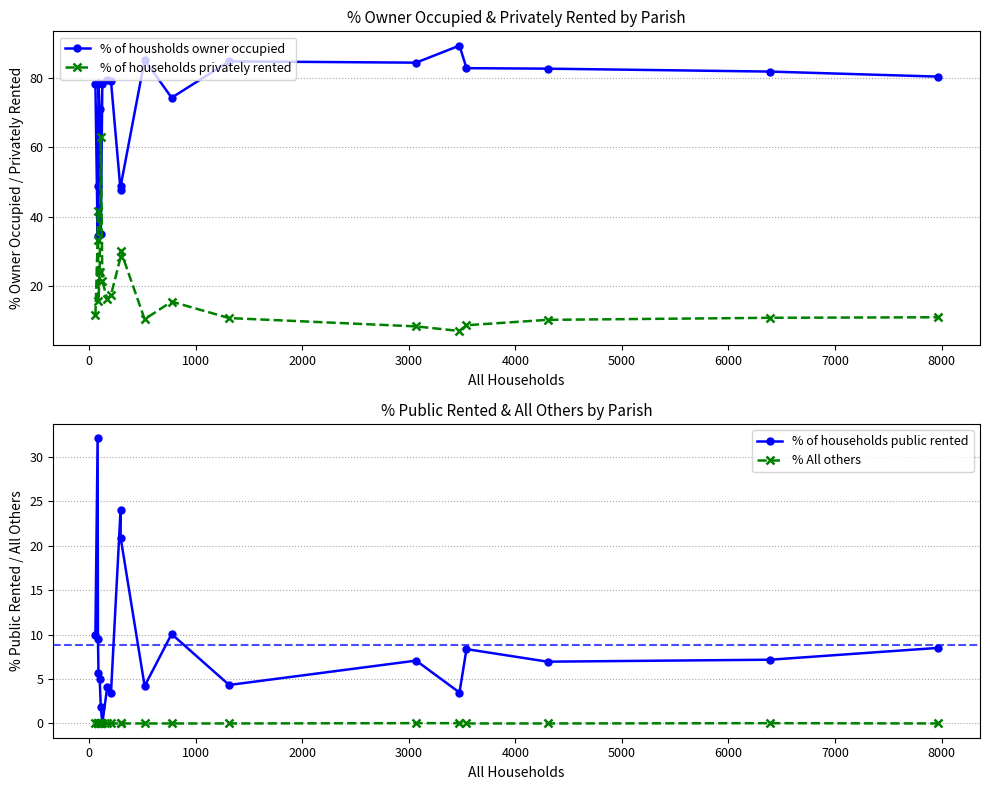

Which series has the widest spread of values?

% of households privately rented